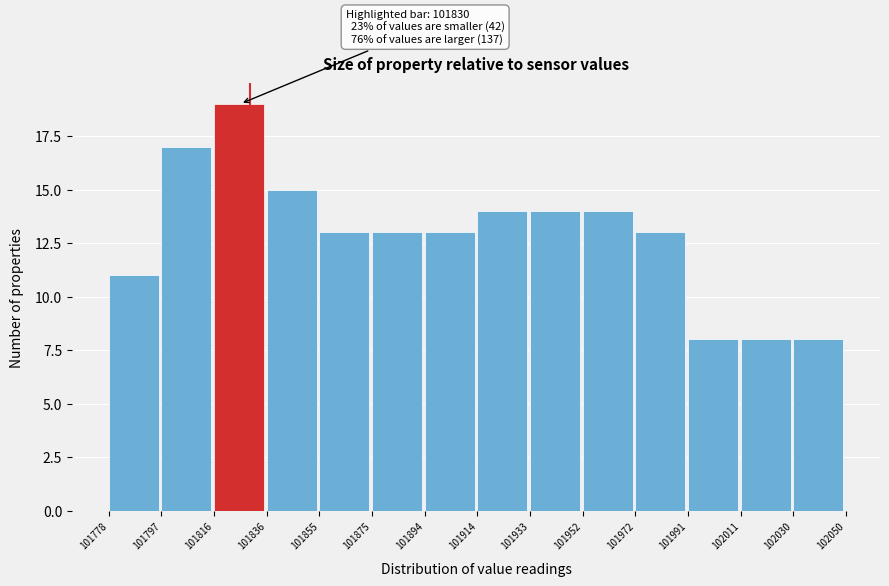

Over which range of the x-axis is the bar tallest?

101816 to 101836